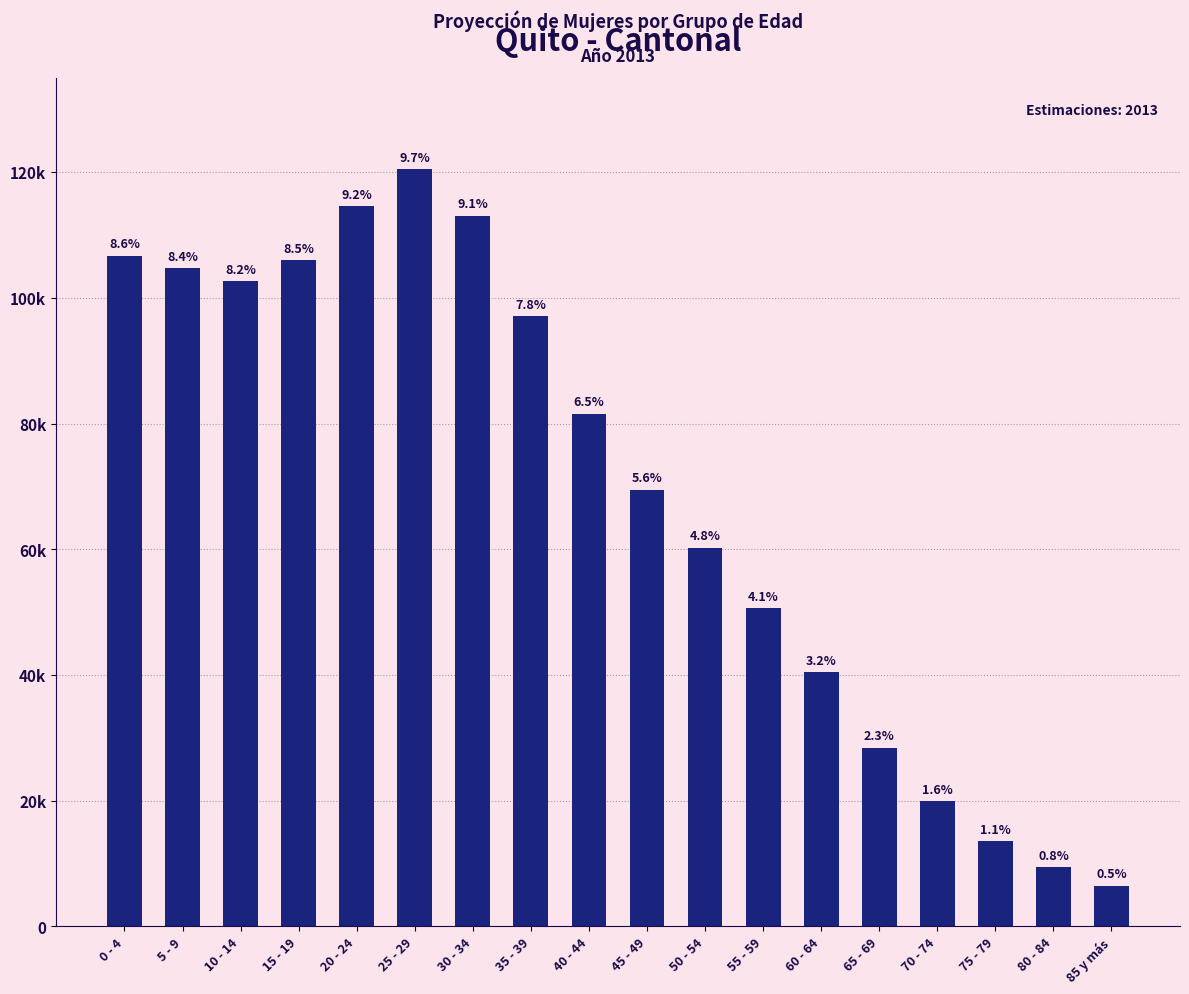

List the labels in order of value, smallest first.

85 y más, 80 - 84, 75 - 79, 70 - 74, 65 - 69, 60 - 64, 55 - 59, 50 - 54, 45 - 49, 40 - 44, 35 - 39, 10 - 14, 5 - 9, 15 - 19, 0 - 4, 30 - 34, 20 - 24, 25 - 29